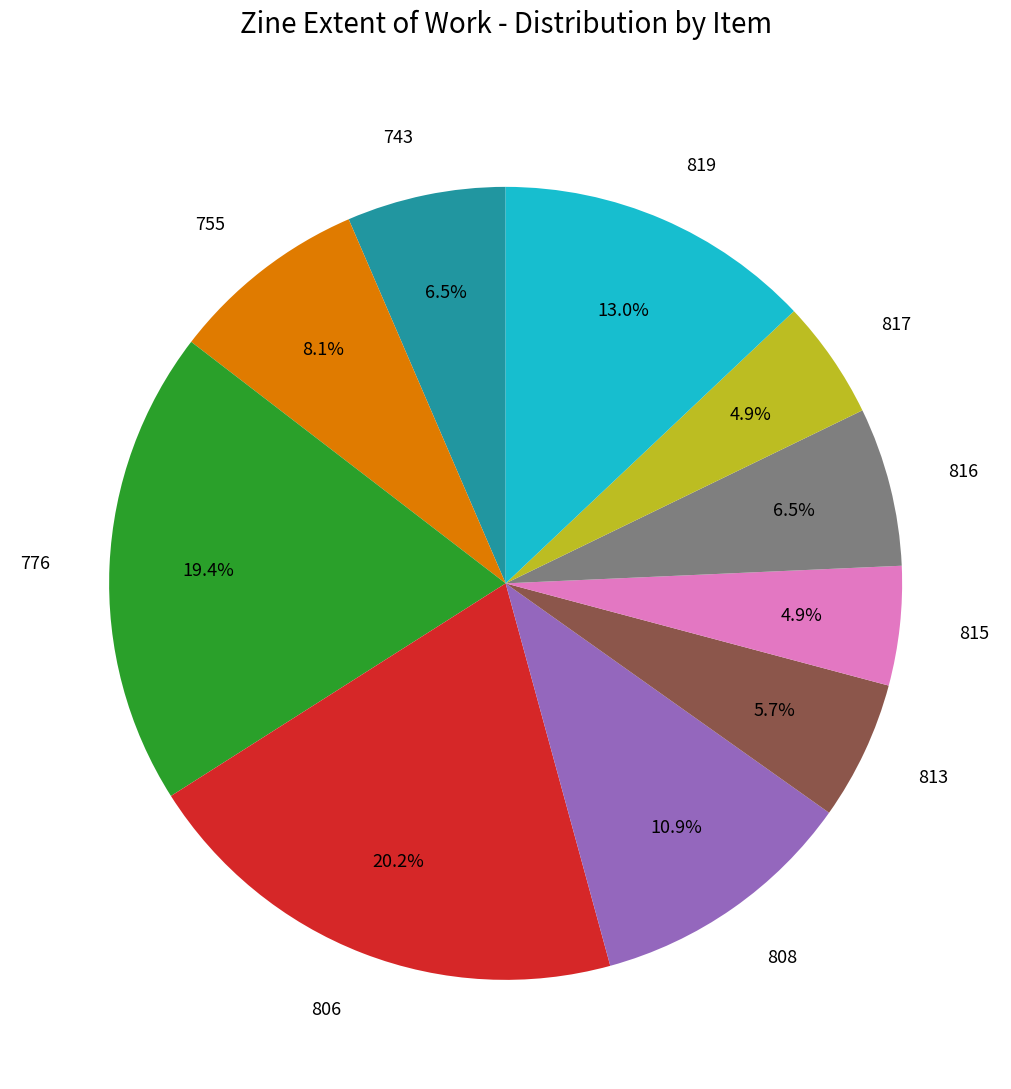

To the nearest percent, what is the combined percentage of 815 and 806?

25%